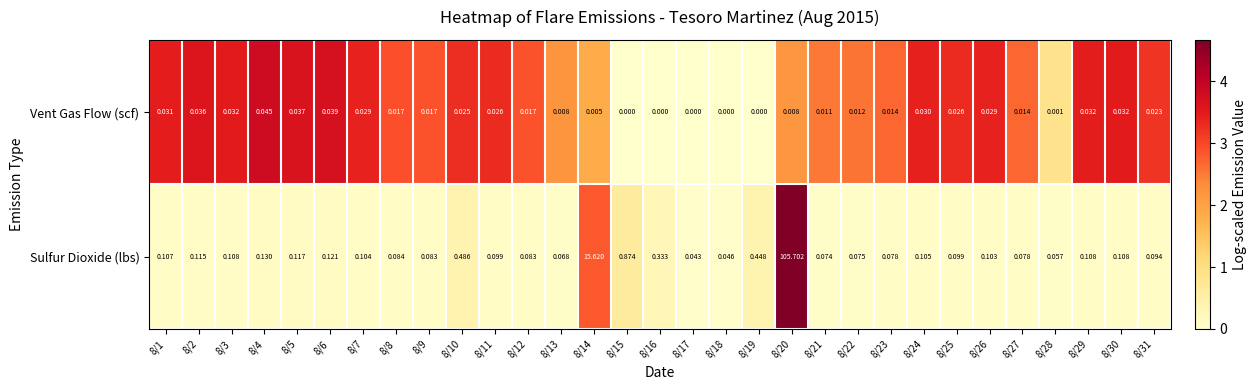

Rank the series at 8/17 from lowest to highest value.

Vent Gas Flow (scf), Sulfur Dioxide (lbs)